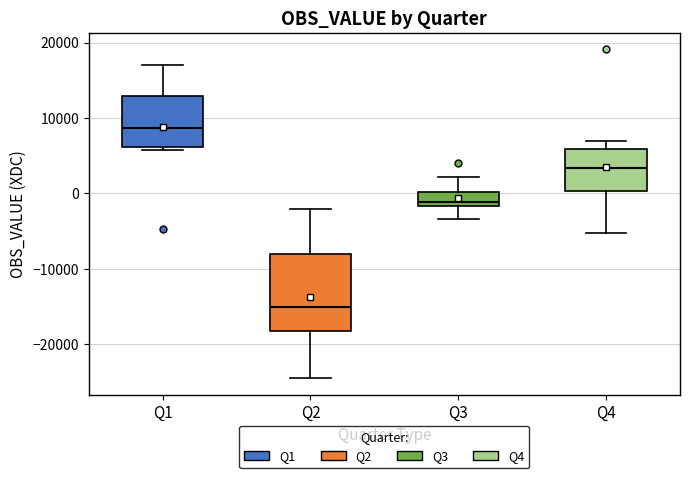

Where does the upper whisker of the box for Q1 end on the y-axis? The values are not printed on the chart, so give them approximately, as read against the axis.

17000